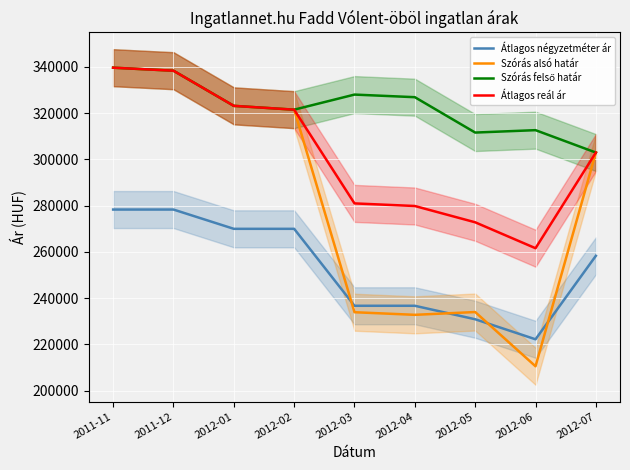

The value of Szórás felső határ at 2011-12 is 538234. True or false?

False